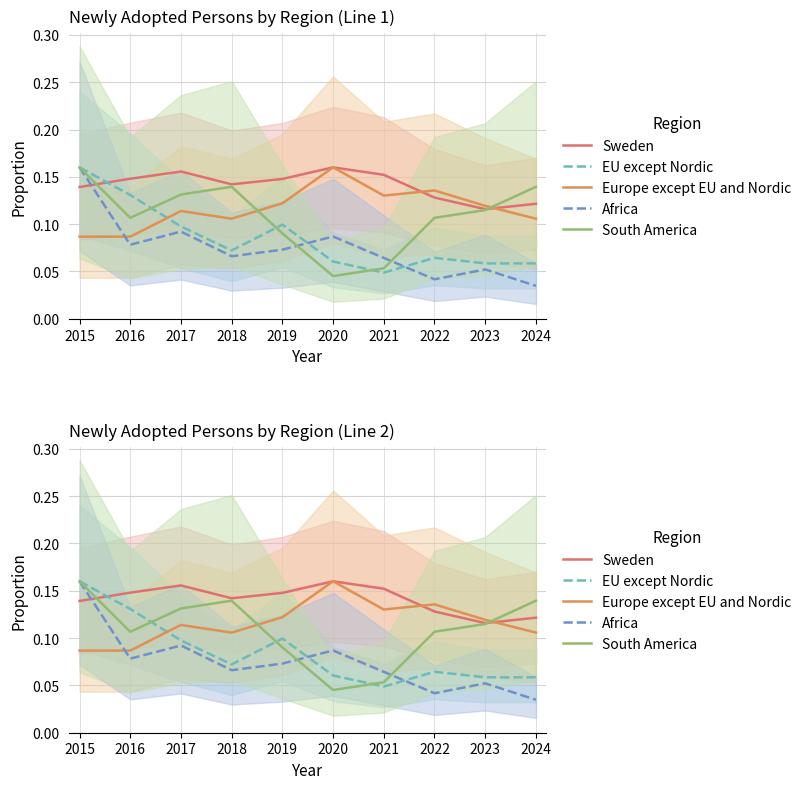

What is the average value of the South America series?

0.1